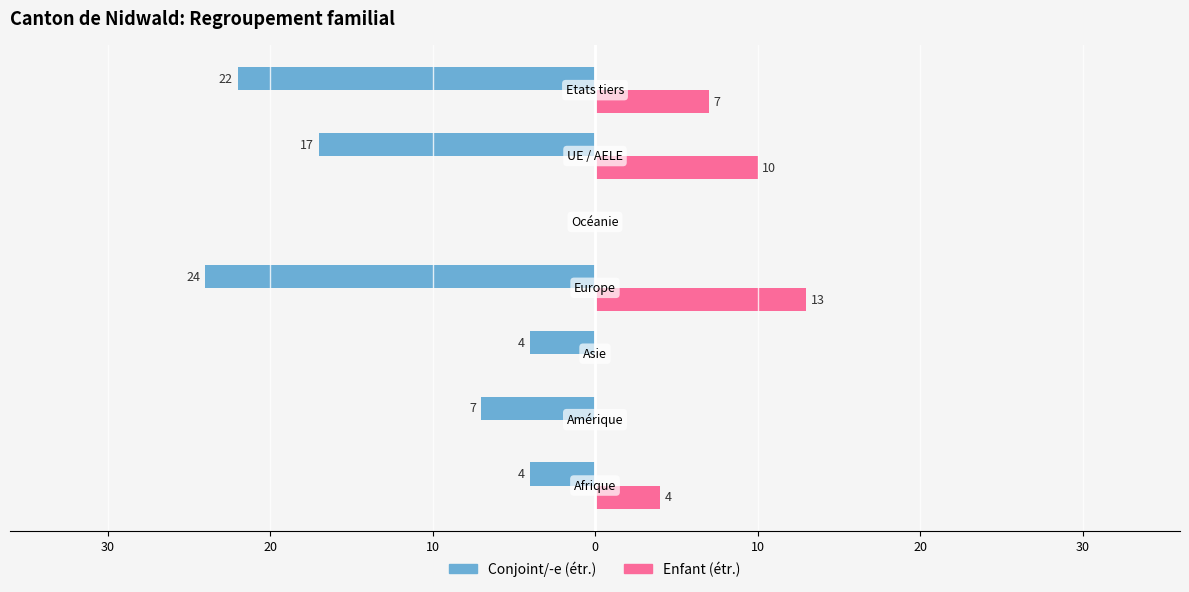

What are all the series names shown in the legend?

Conjoint/-e (étr.), Enfant (étr.)